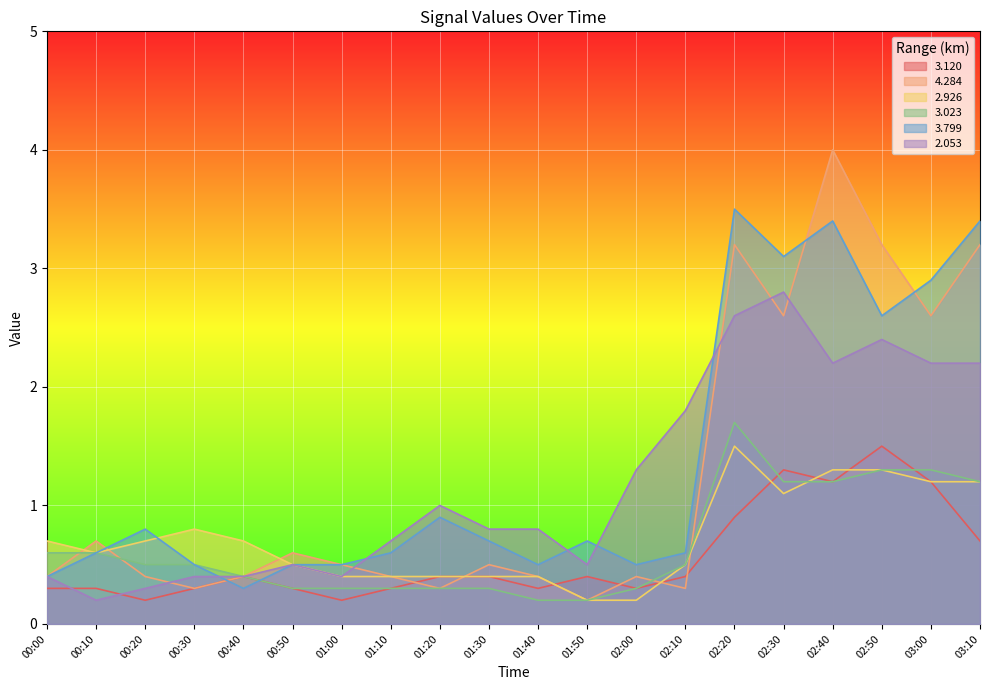

What is the sum of all 2.053 values?

23.9